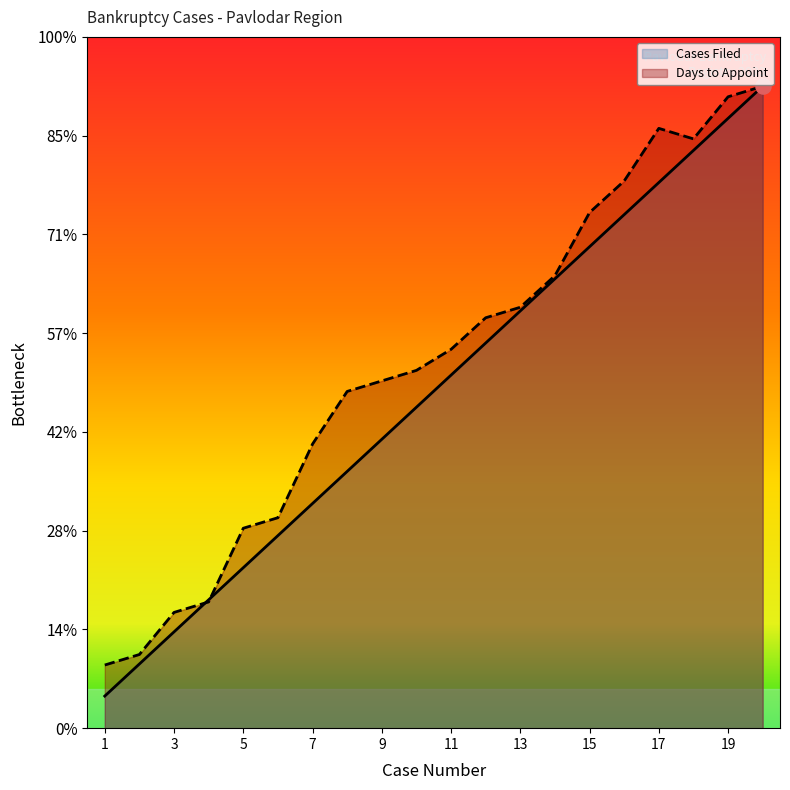

What is the total value across all series at 12?

80.6